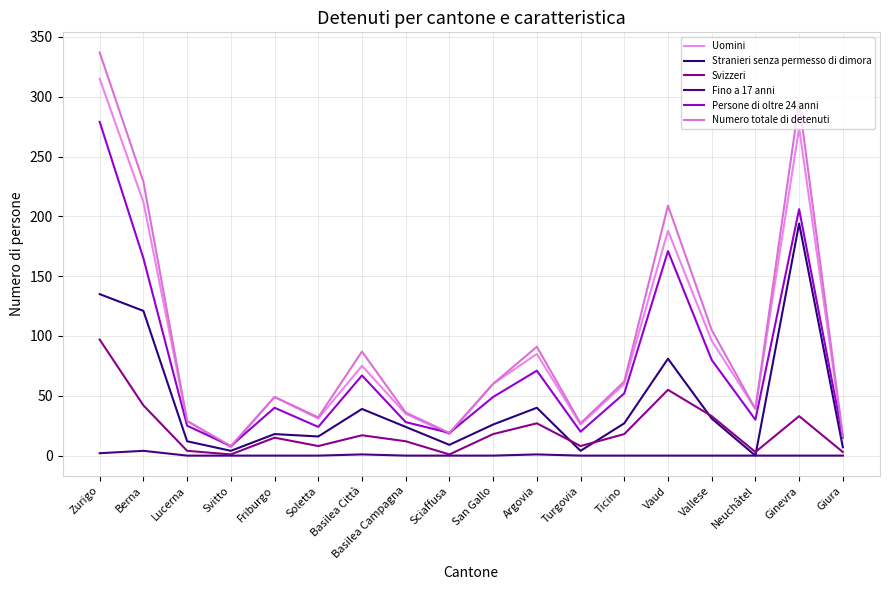

Does the chart have visible grid lines?

Yes